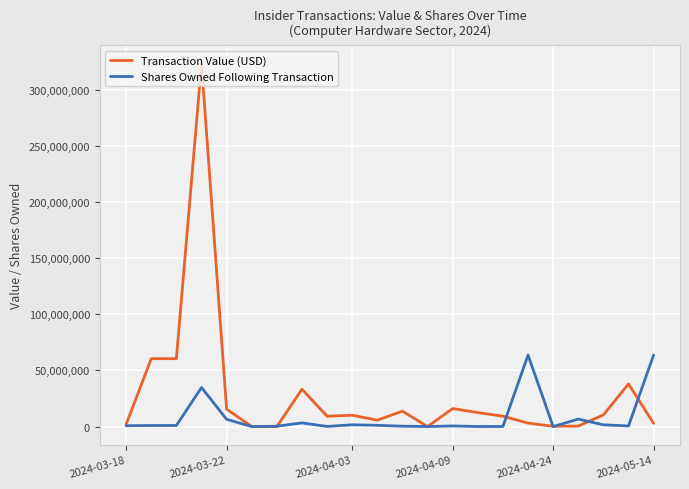

Which series has the widest spread of values?

Transaction Value (USD)